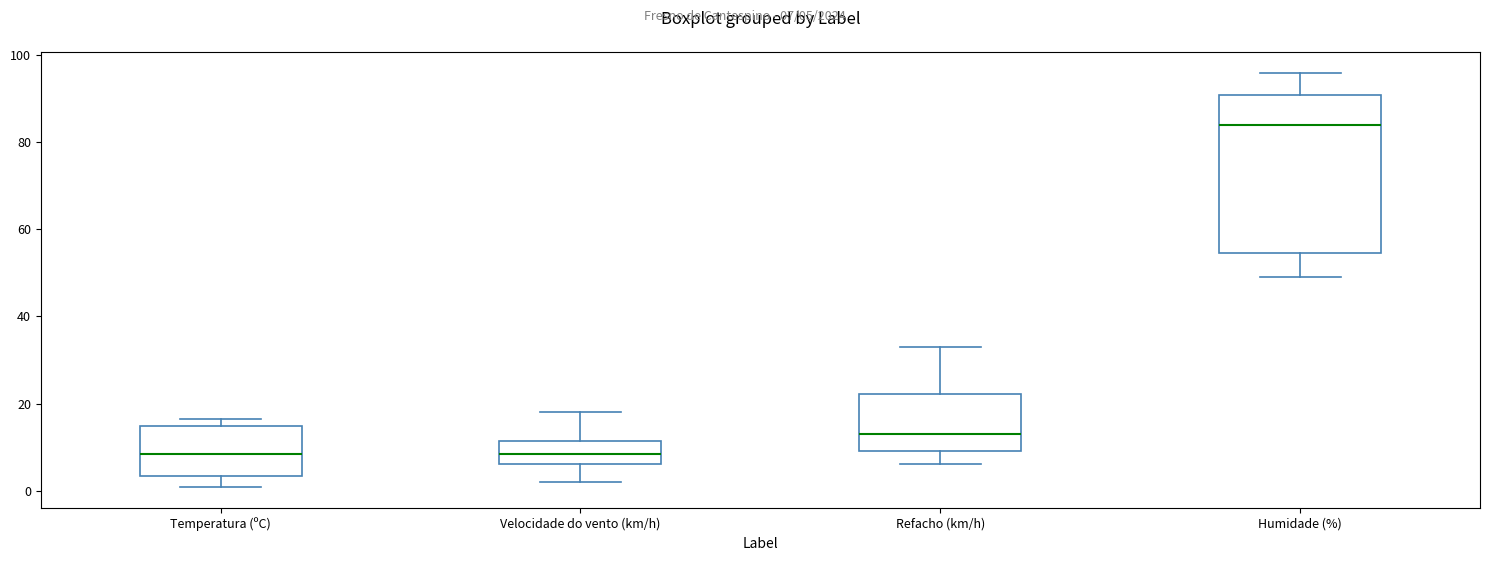

Where is the upper edge of the box for Refacho (km/h) on the y-axis? The values are not printed on the chart, so give them approximately, as read against the axis.

22